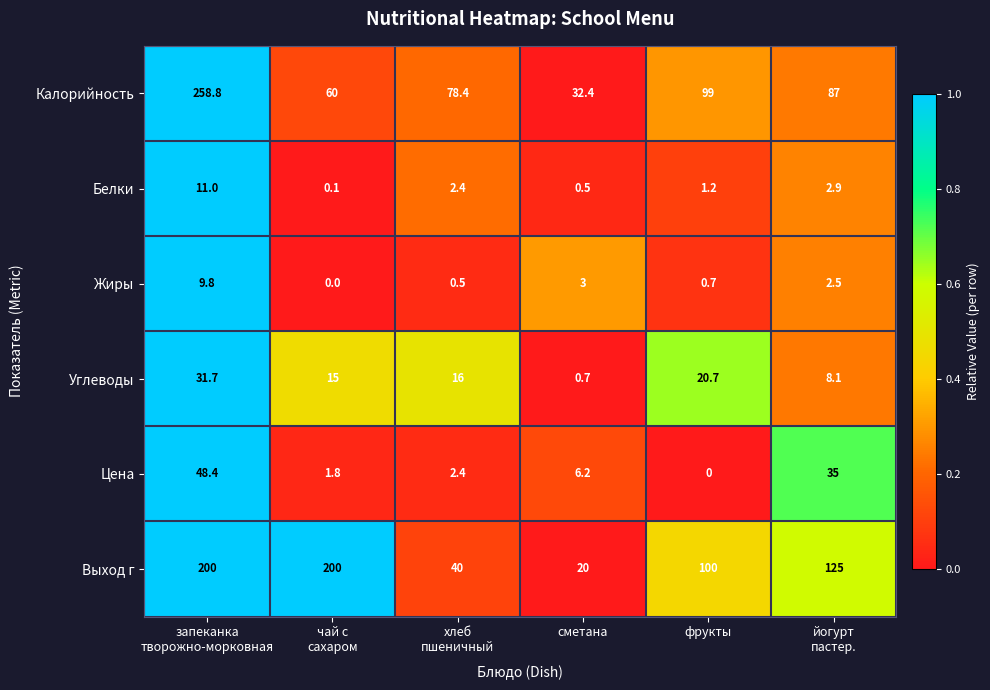

What is the average value of the Калорийность series?

102.6